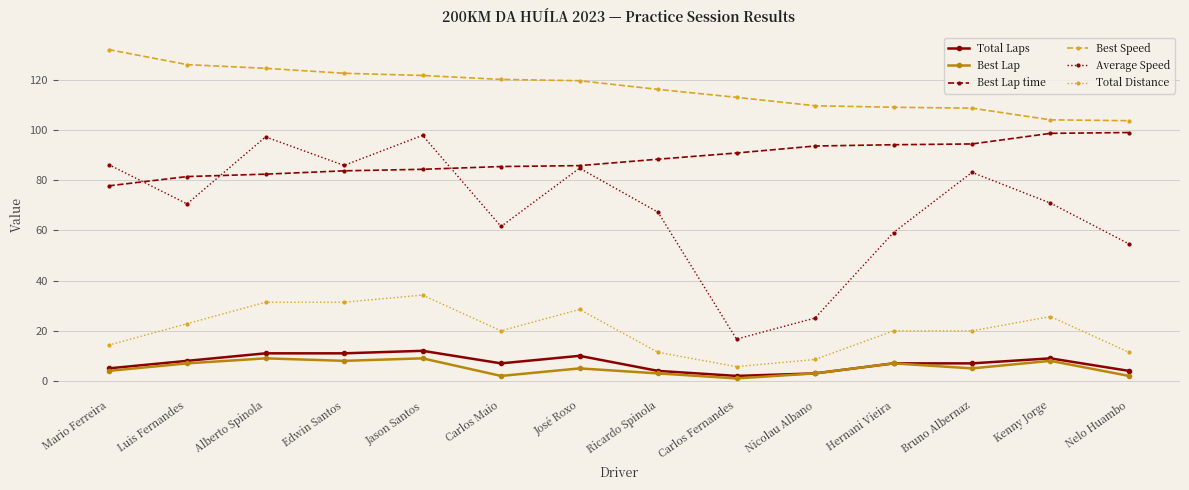

Count the Total Laps values in the range 4 to 10.

9